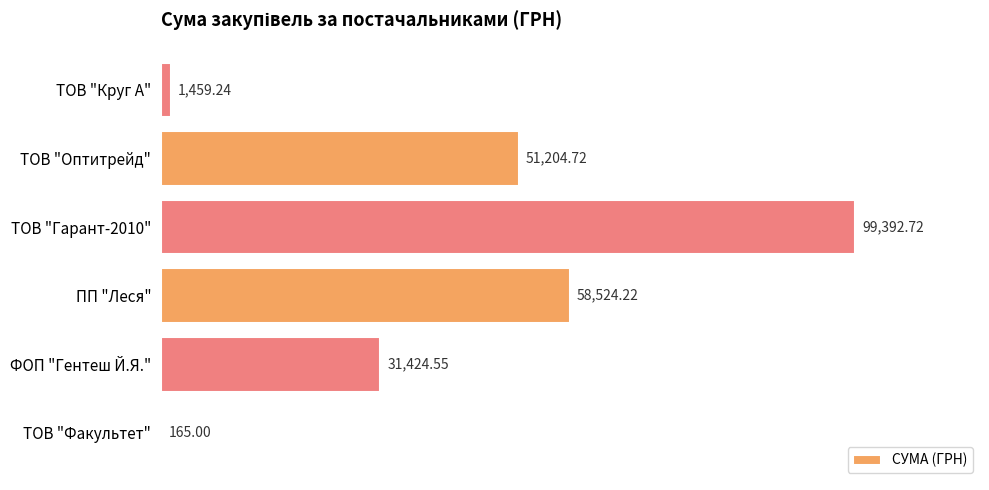

What is the change in value from ТОВ "Факультет" to ТОВ "Круг А"?

+1294.2